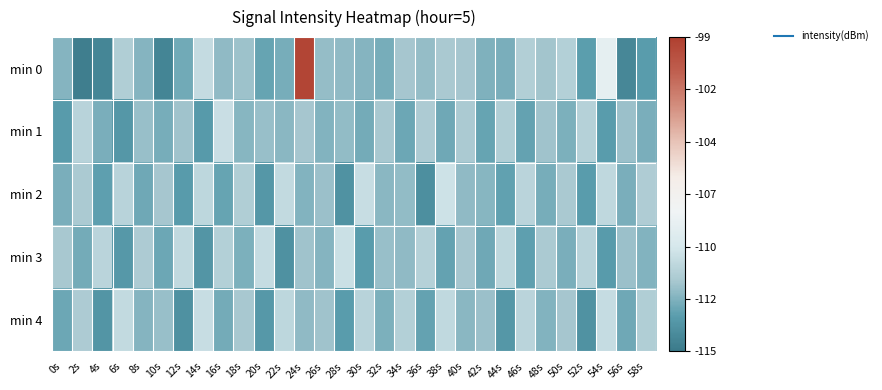

Which label corresponds to the smallest value in the chart?

2s